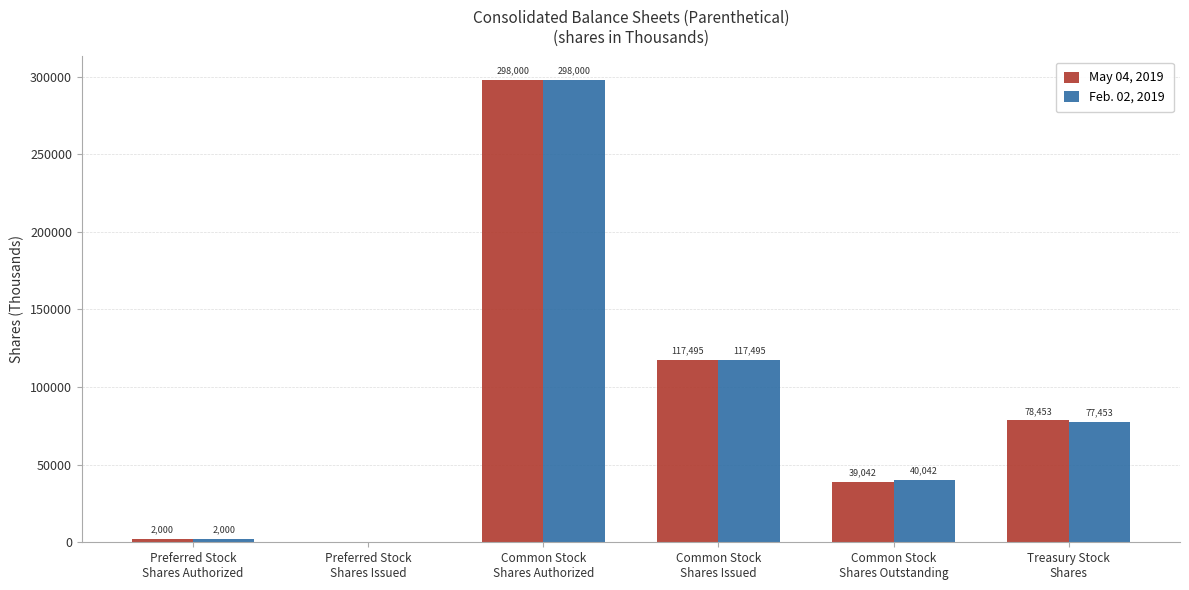

Reading right to left, extract all data points from this chart.

May 04, 2019: 78453	39042	117495	298000	0	2000
Feb. 02, 2019: 77453	40042	117495	298000	0	2000